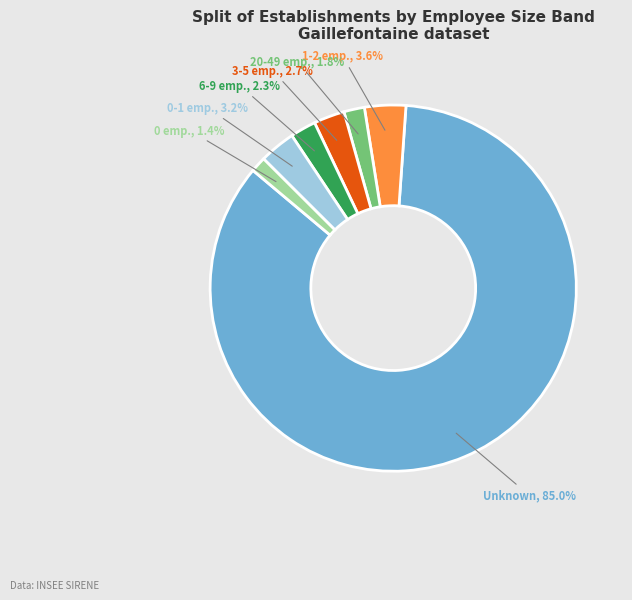

Which has a higher value, 0 emp. or Unknown?

Unknown